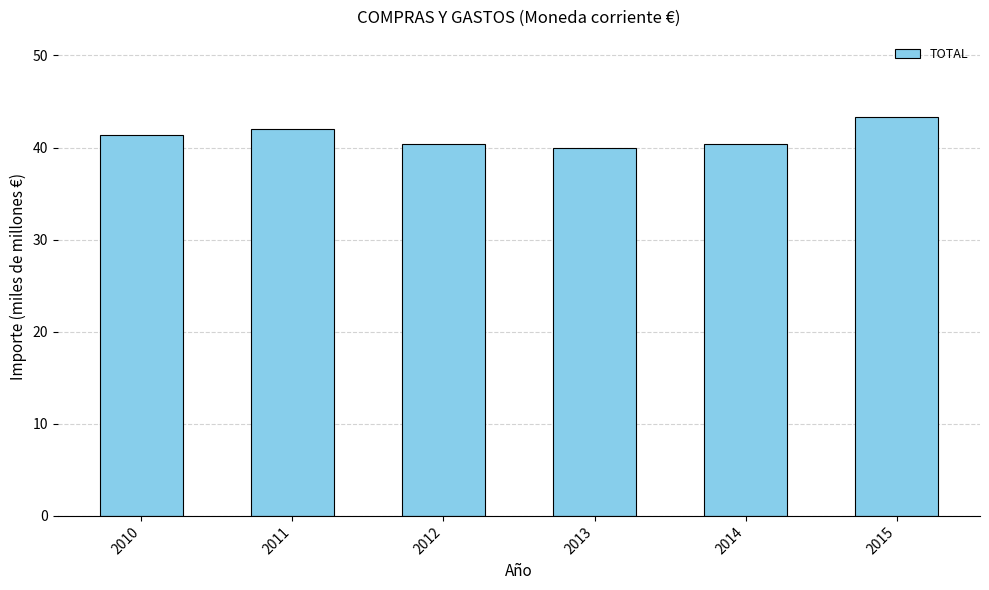

What is the minimum value shown in the chart?

40.0